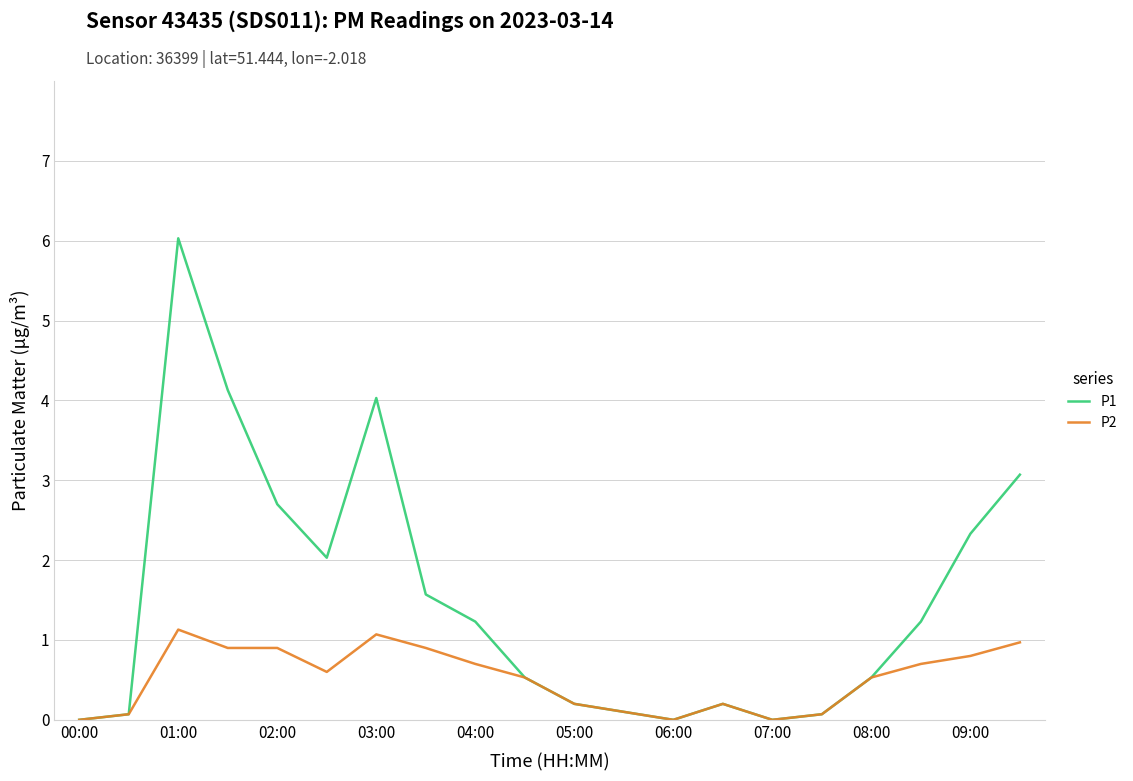

Which series has the largest range (max minus min)?

P1